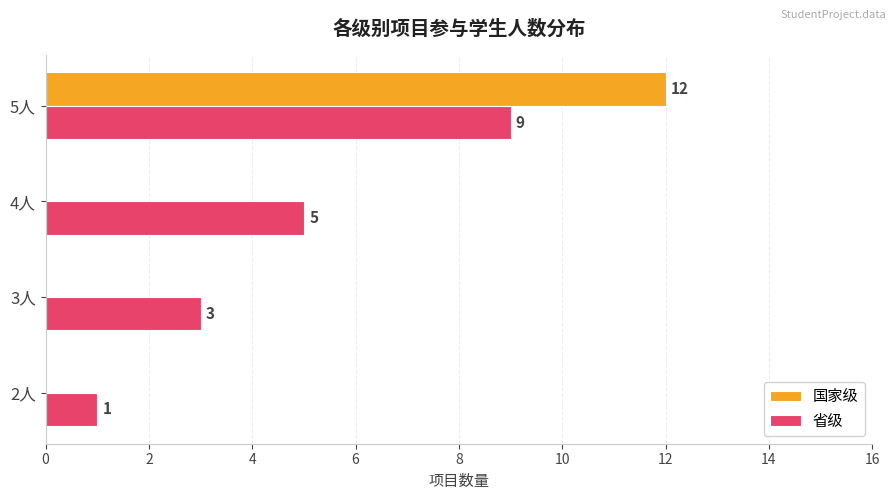

How many 国家级 values are between 0 and 12?

4